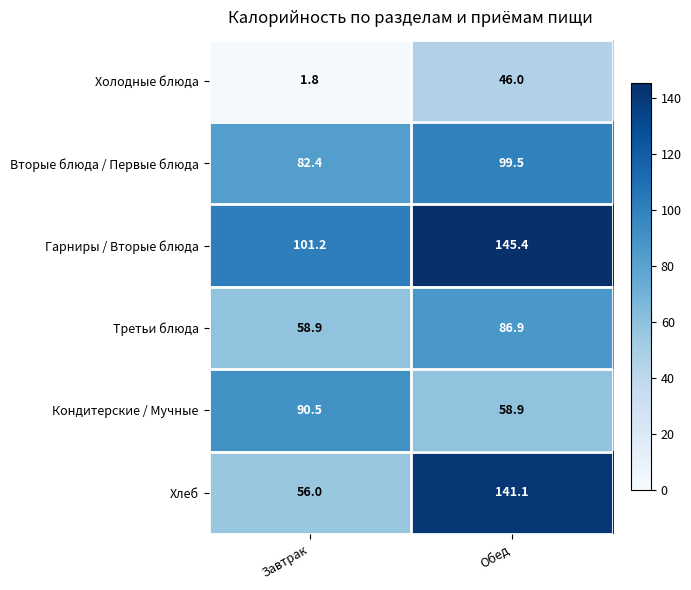

How many data points does each series have?

2